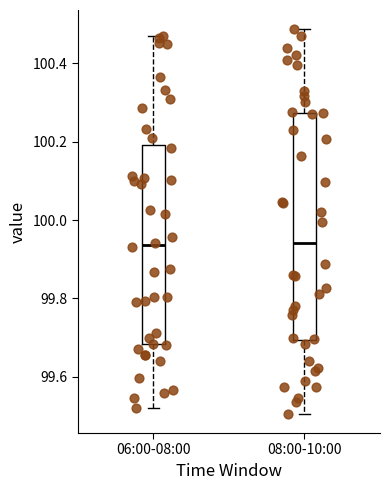

Where is the upper edge of the box for 06:00-08:00 on the y-axis? The values are not printed on the chart, so give them approximately, as read against the axis.

100.20